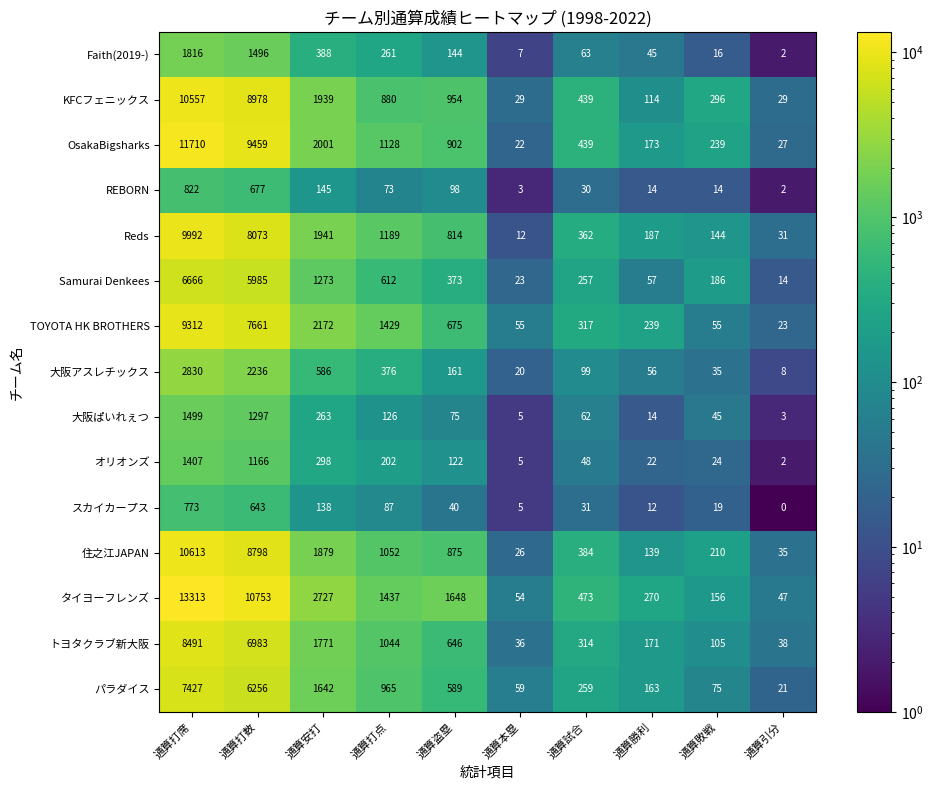

What is the greatest value displayed?

13313